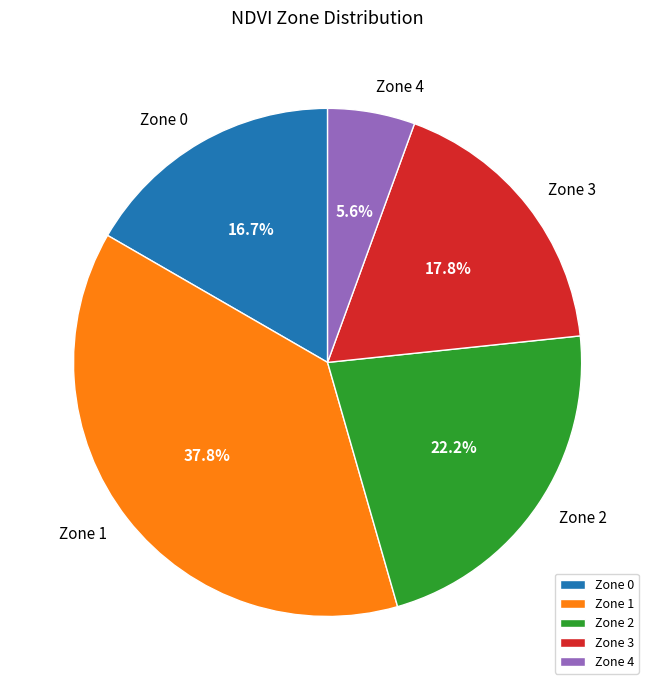

Is it true that Zone 4 is 1% of the pie?

False